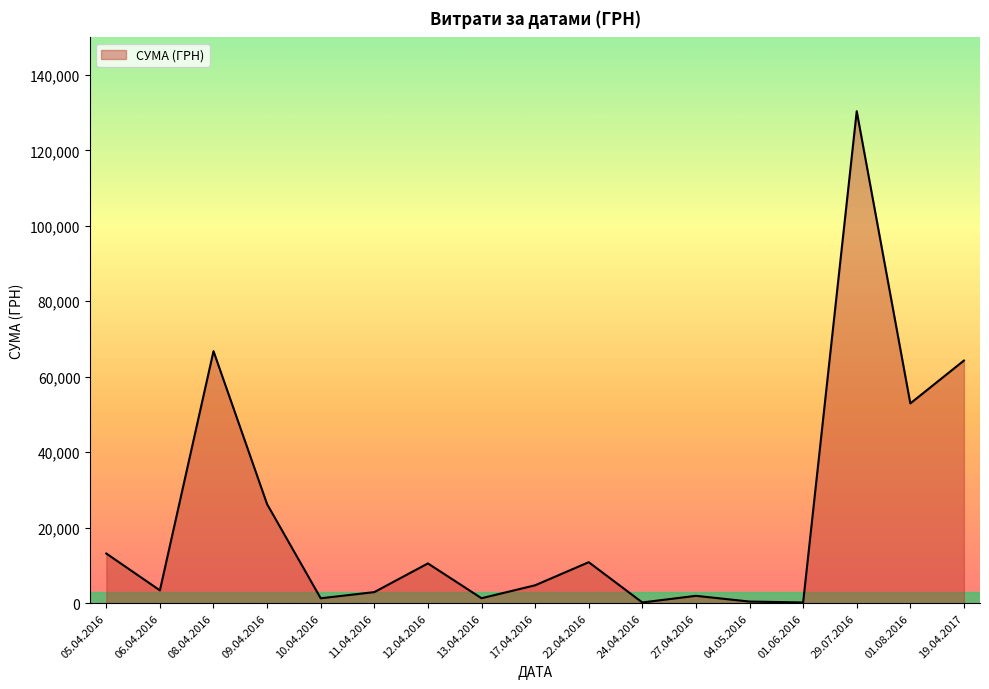

What is the difference between the maximum and minimum values?

130203.7